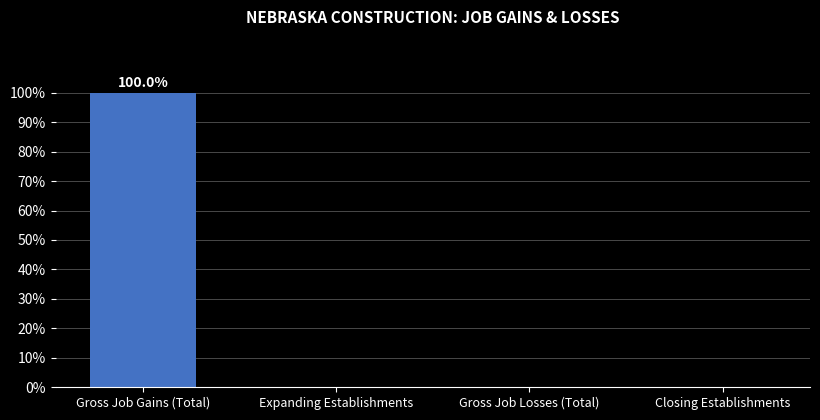

Reading right to left, what are all the values shown in this chart?

Closing Establishments=0	Gross Job Losses (Total)=0	Expanding Establishments=0	Gross Job Gains (Total)=3000